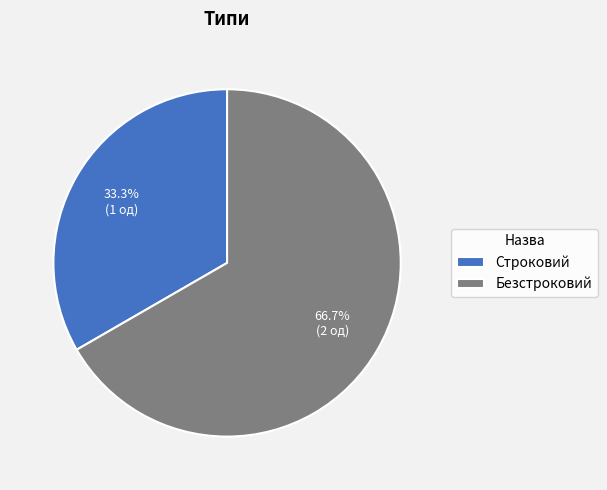

How many slices are in this pie chart?

2